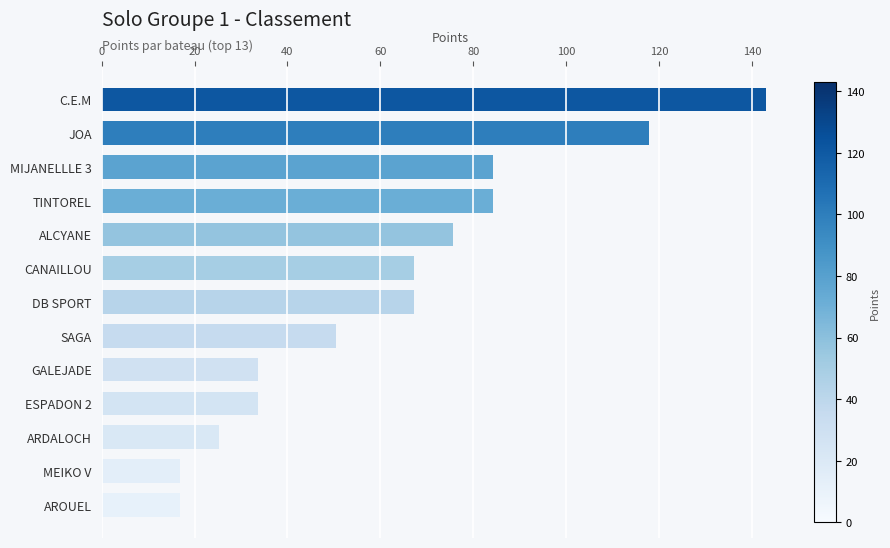

What is the sum of all values?

816.4